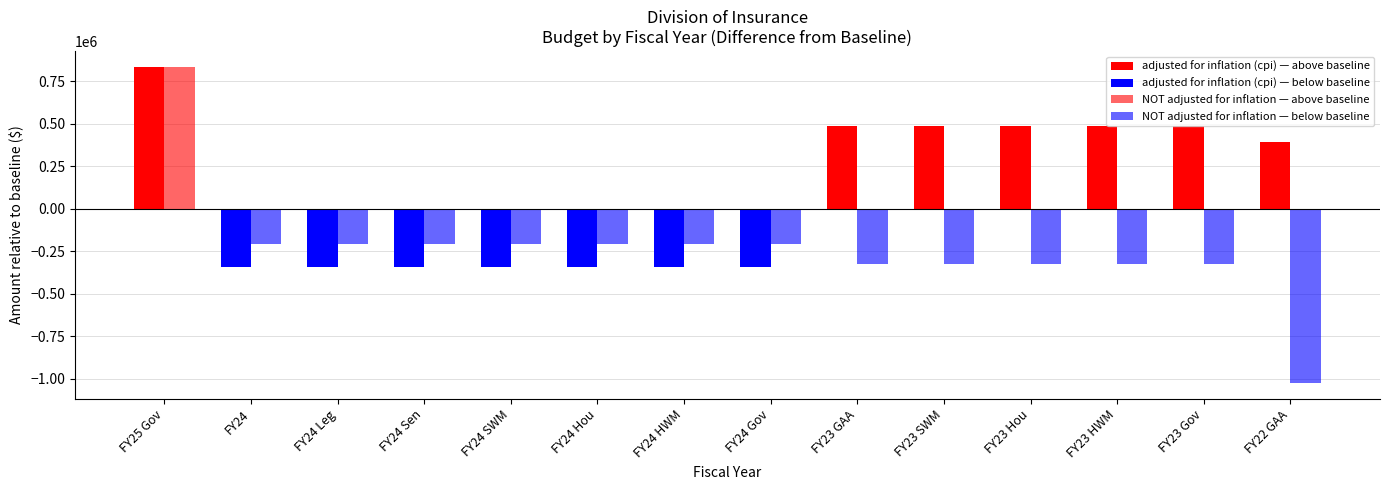

Which series has the largest total across all categories?

adjusted for inflation (cpi)